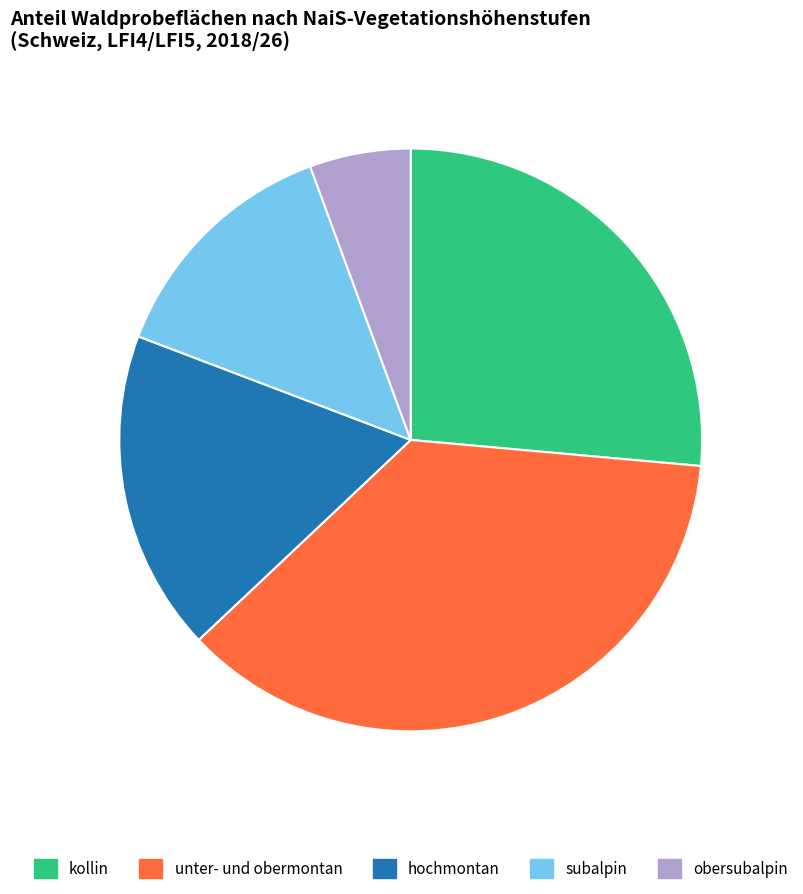

To the nearest percent, what is the difference between the largest and smallest slice percentages?

31%